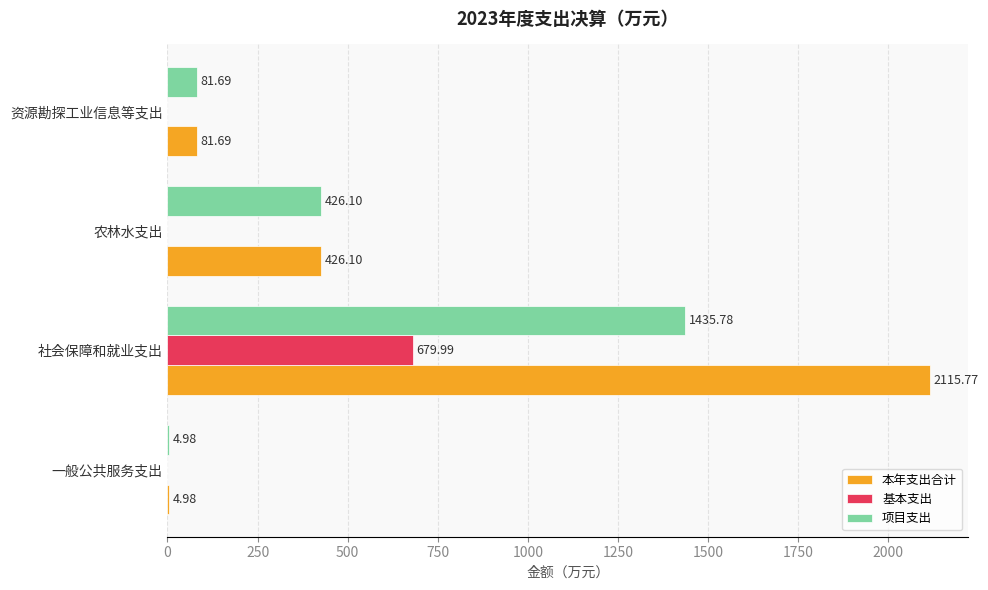

Where is 本年支出合计 nearest to the value 1060?

农林水支出